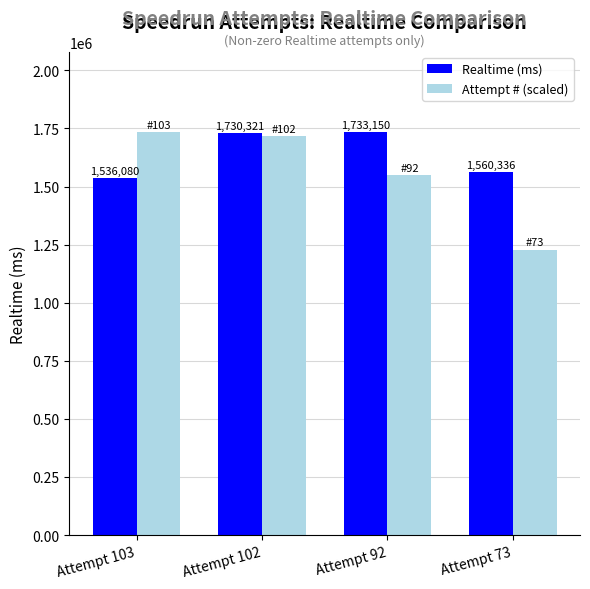

What is the total value across all series at Attempt 73?

2788685.0